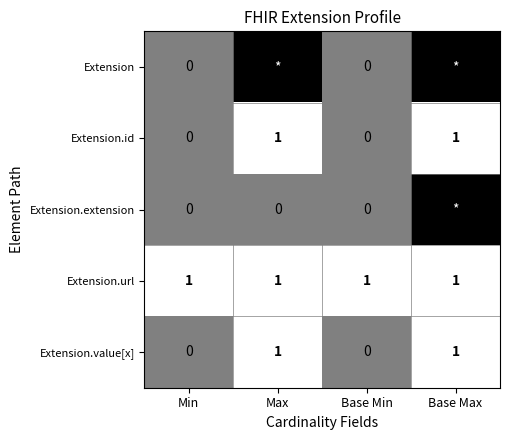

The Extension.value[x] series shows 1 at Base Max. True or false?

True